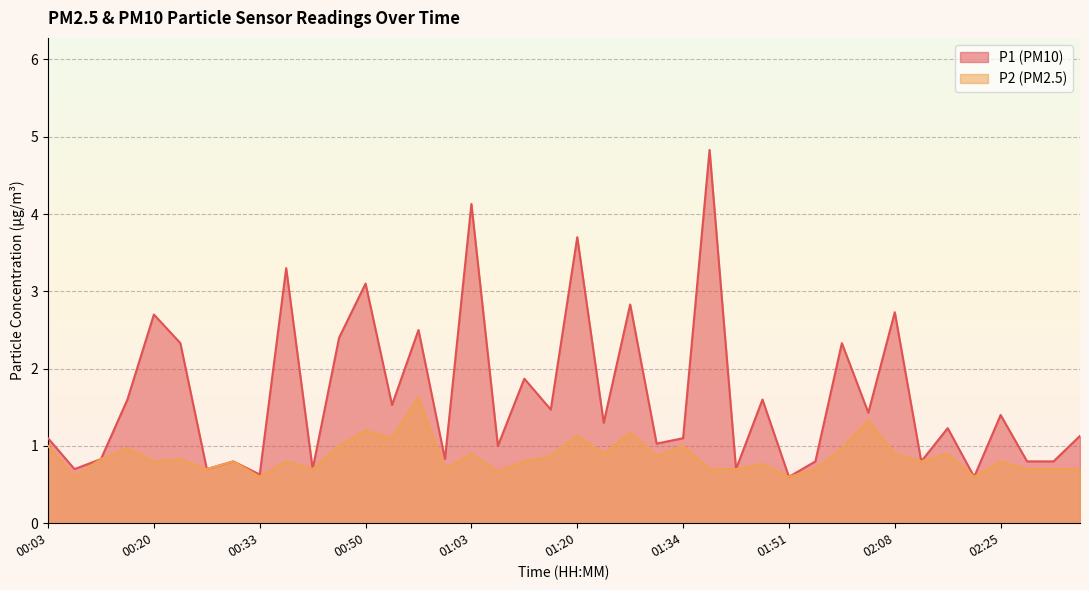

True or false: P2 and P1 cross at least once.

False